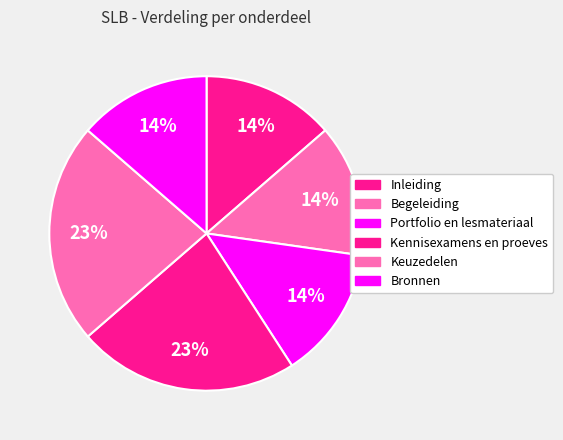

How many slices are in this pie chart?

6